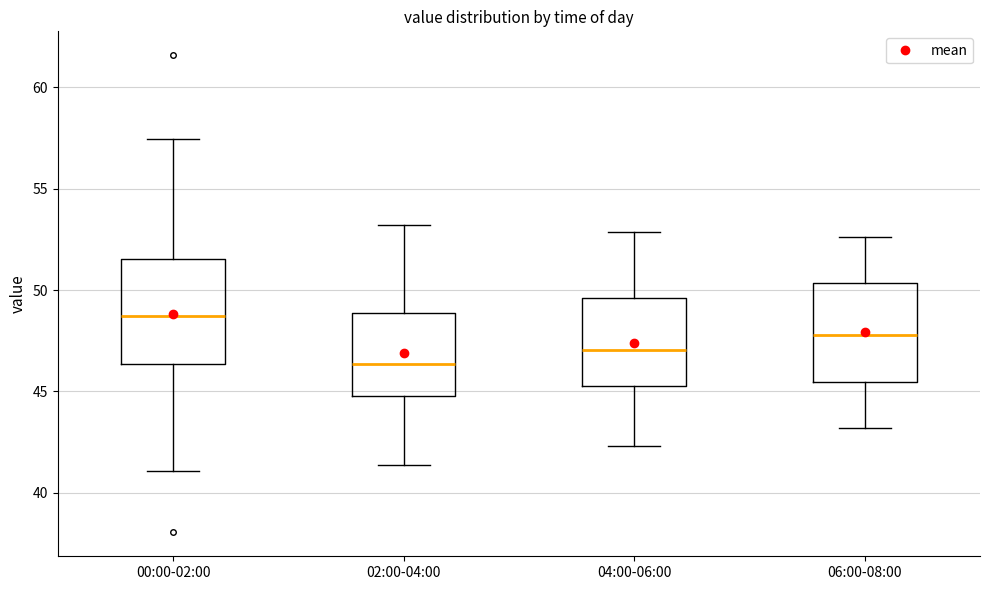

Reading left to right, read every box against the y-axis: the position of its median line, the range the box covers, and the ends of its whiskers. The values are not printed on the chart, so give them approximately, as read against the axis.

00:00-02:00: median 48.5, box 46.5 to 51.5, whiskers 41.0 to 57.5
02:00-04:00: median 46.5, box 45.0 to 49.0, whiskers 41.5 to 53.0
04:00-06:00: median 47.0, box 45.5 to 49.5, whiskers 42.5 to 53.0
06:00-08:00: median 48.0, box 45.5 to 50.5, whiskers 43.0 to 52.5